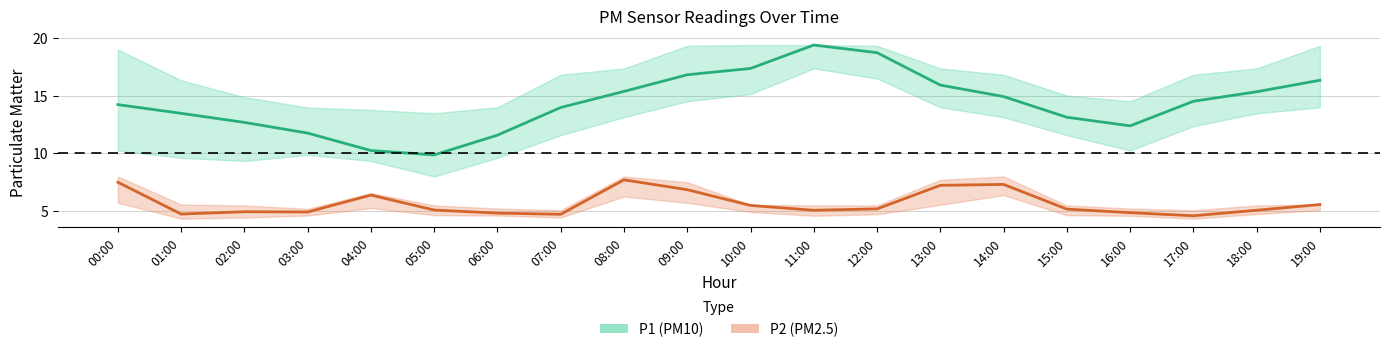

Where is P1_lower nearest to the value 12?

17:00